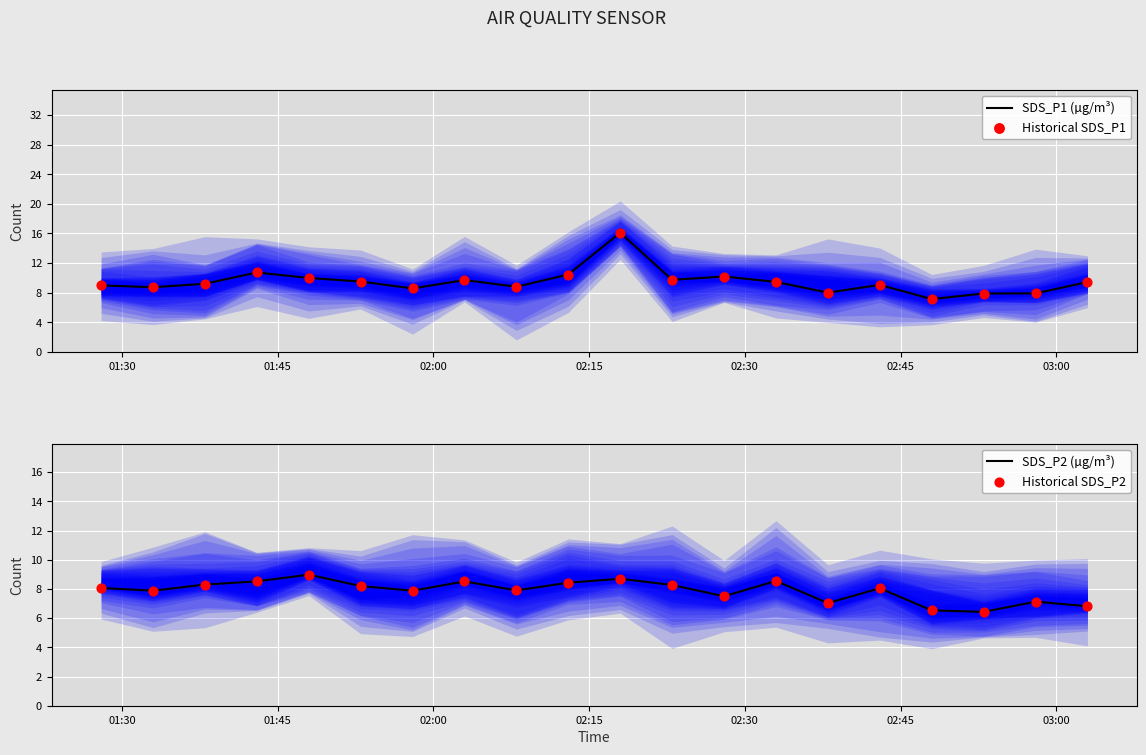

At how many categories does at least one series exceed 6?

20